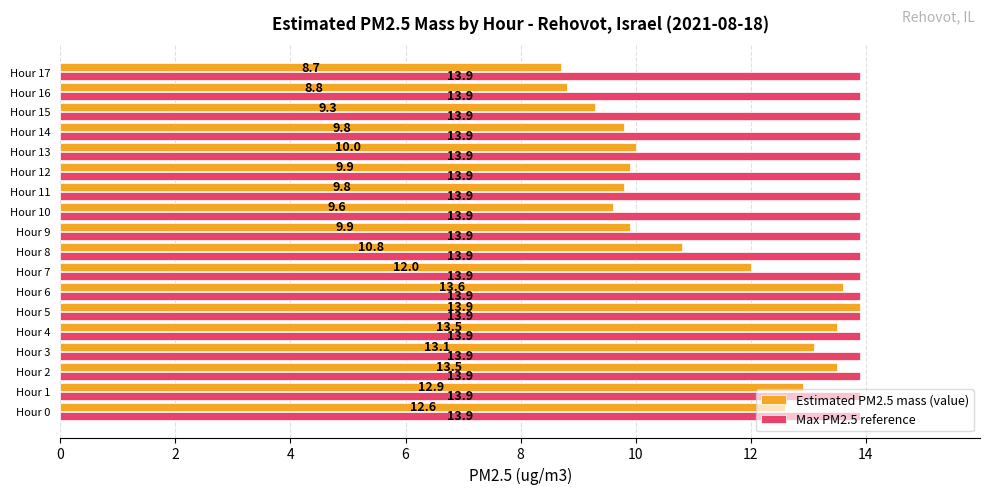

Between Hour 8 and Hour 16, which series saw the biggest shift?

Estimated PM2.5 mass (value)